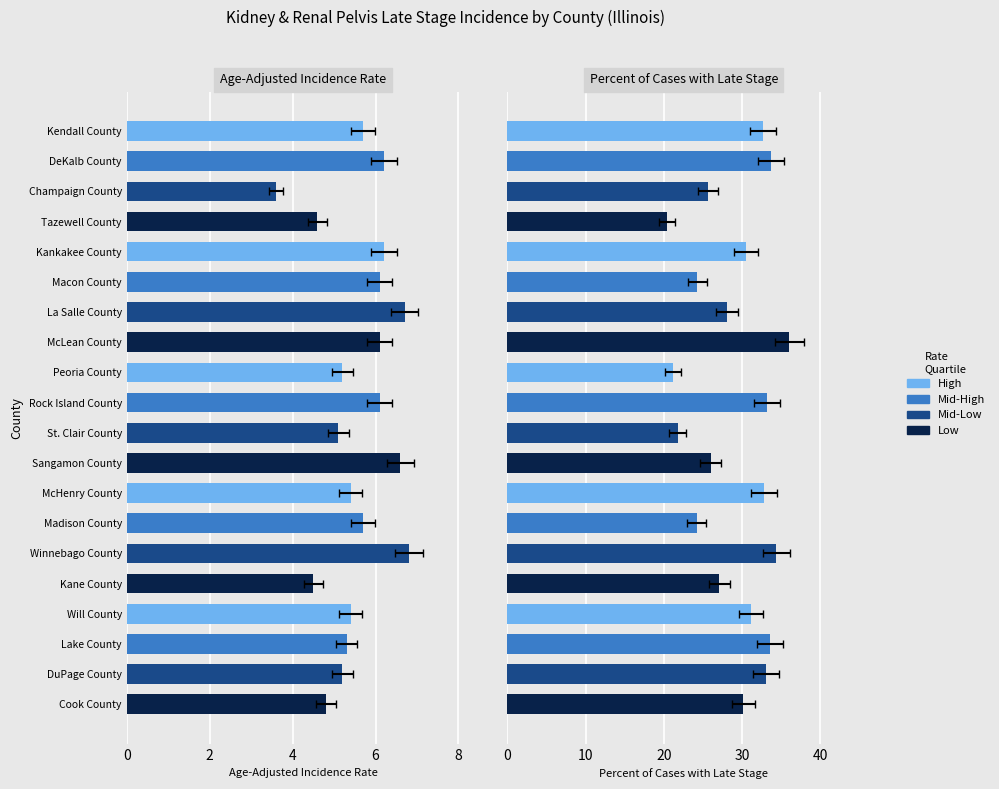

What is the average value of the Percent of Cases with Late Stage series?

29.0